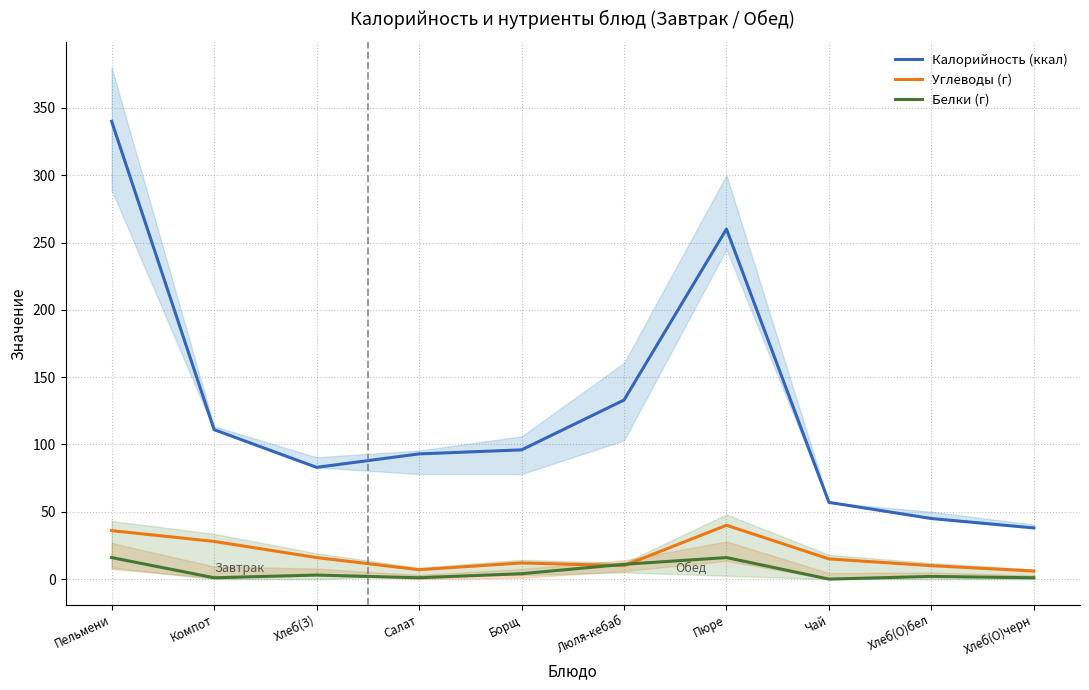

How many interior local valleys does the Калорийность (ккал) series have?

1